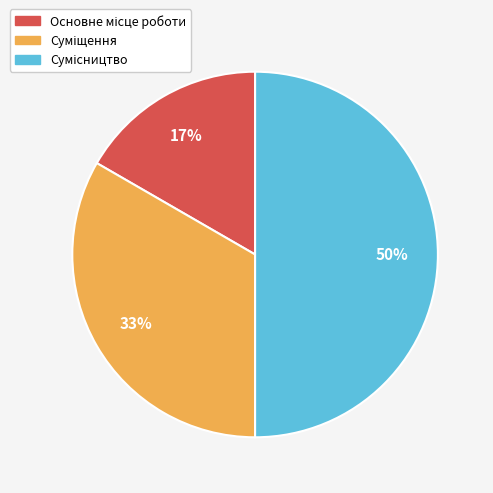

To the nearest percent, what is the average slice percentage?

33%